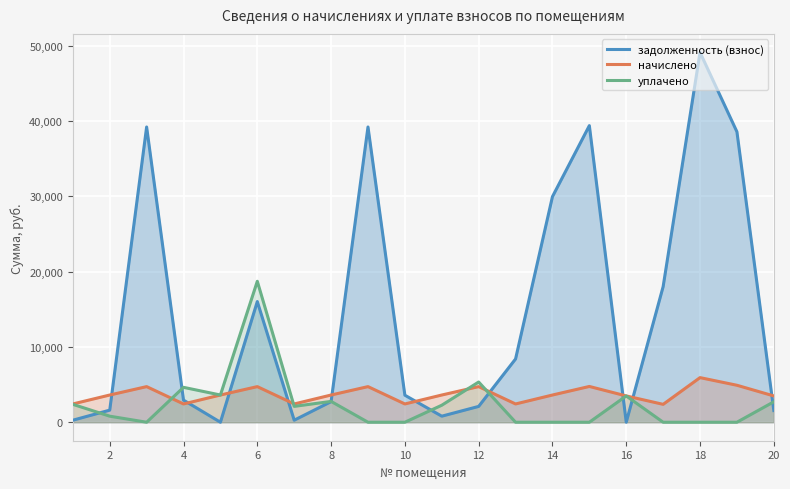

Count the number of categories in the chart.

20